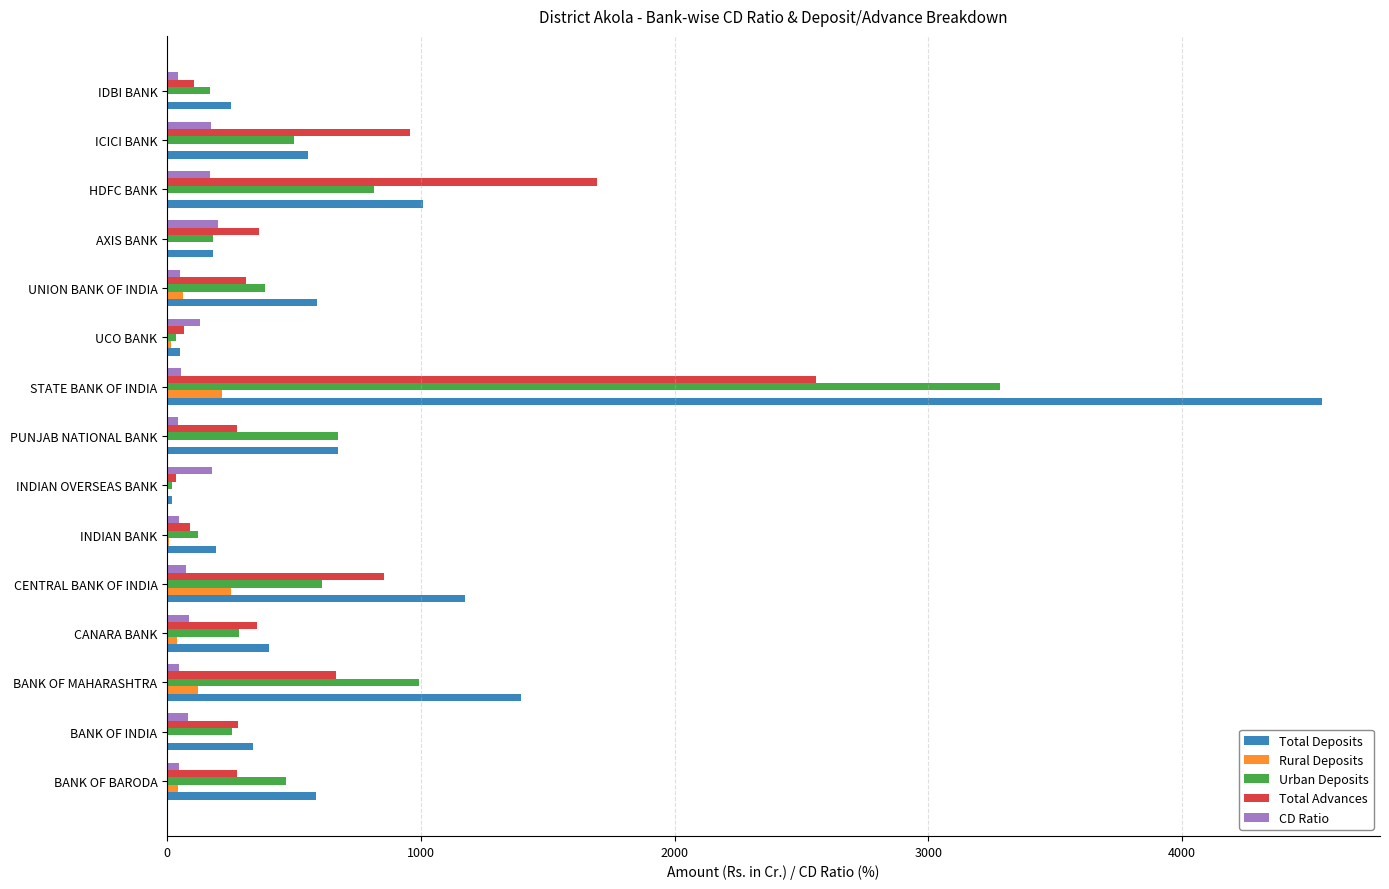

What is the average value of the CD Ratio series?

94.7